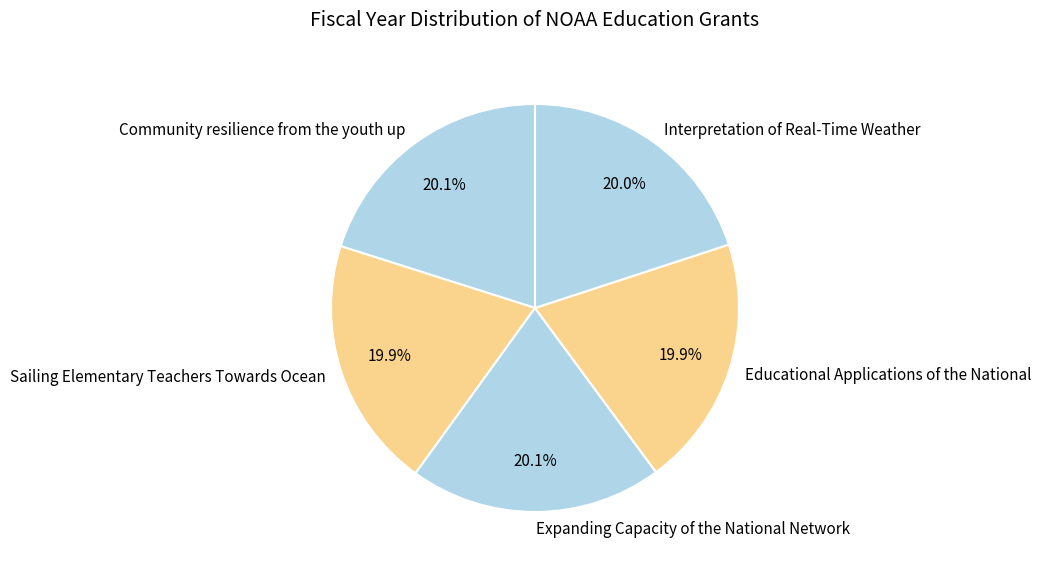

What percentage do Expanding Capacity of the National Network and Sailing Elementary Teachers Towards Ocean together represent?

40.0%